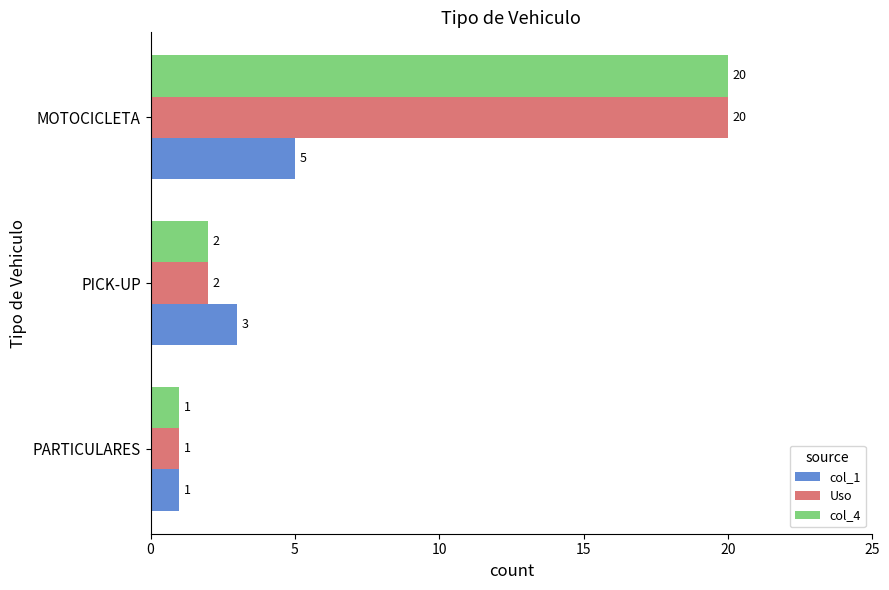

Which category has the highest value in the Uso series?

MOTOCICLETA